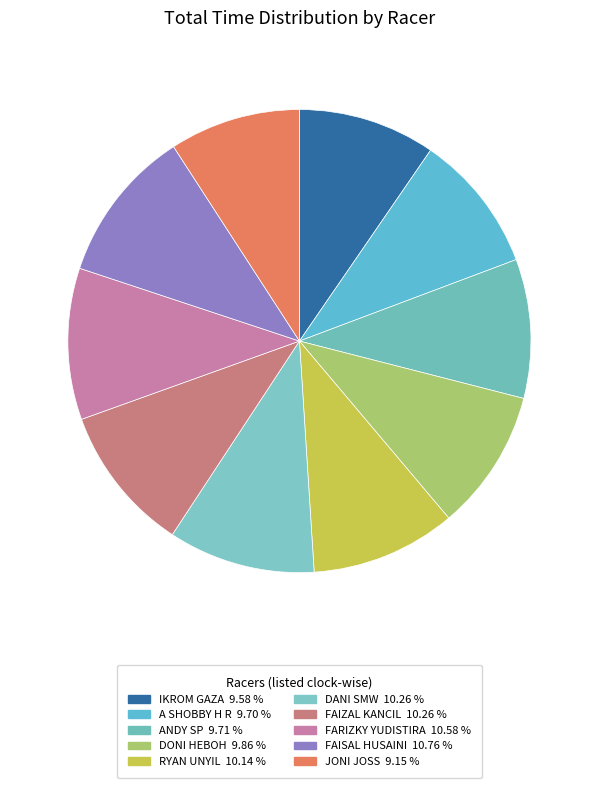

Which has a higher value, FARIZKY YUDISTIRA or JONI JOSS?

FARIZKY YUDISTIRA